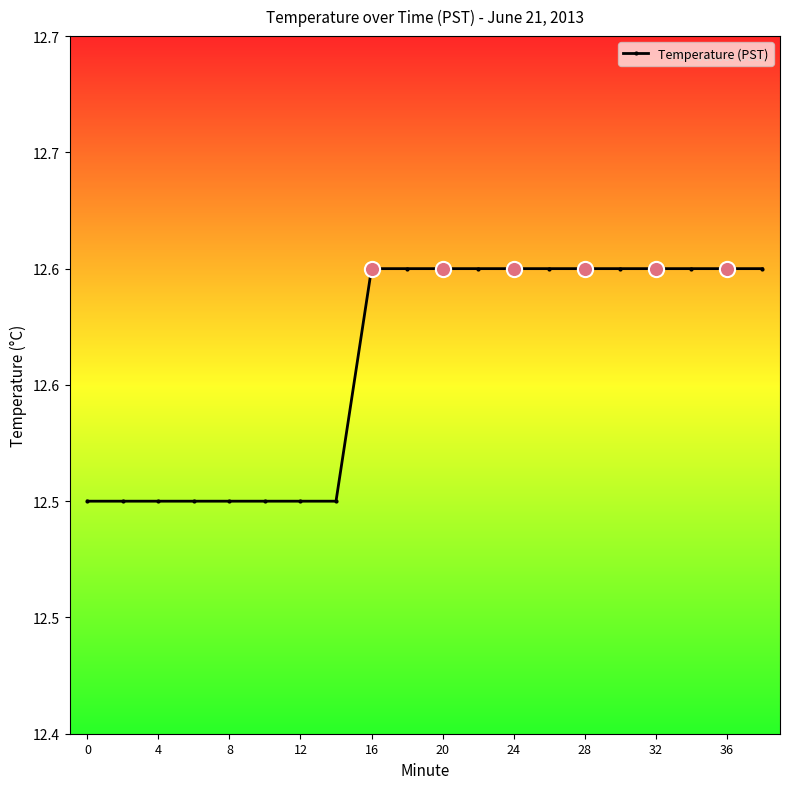

Does the chart have visible grid lines?

No